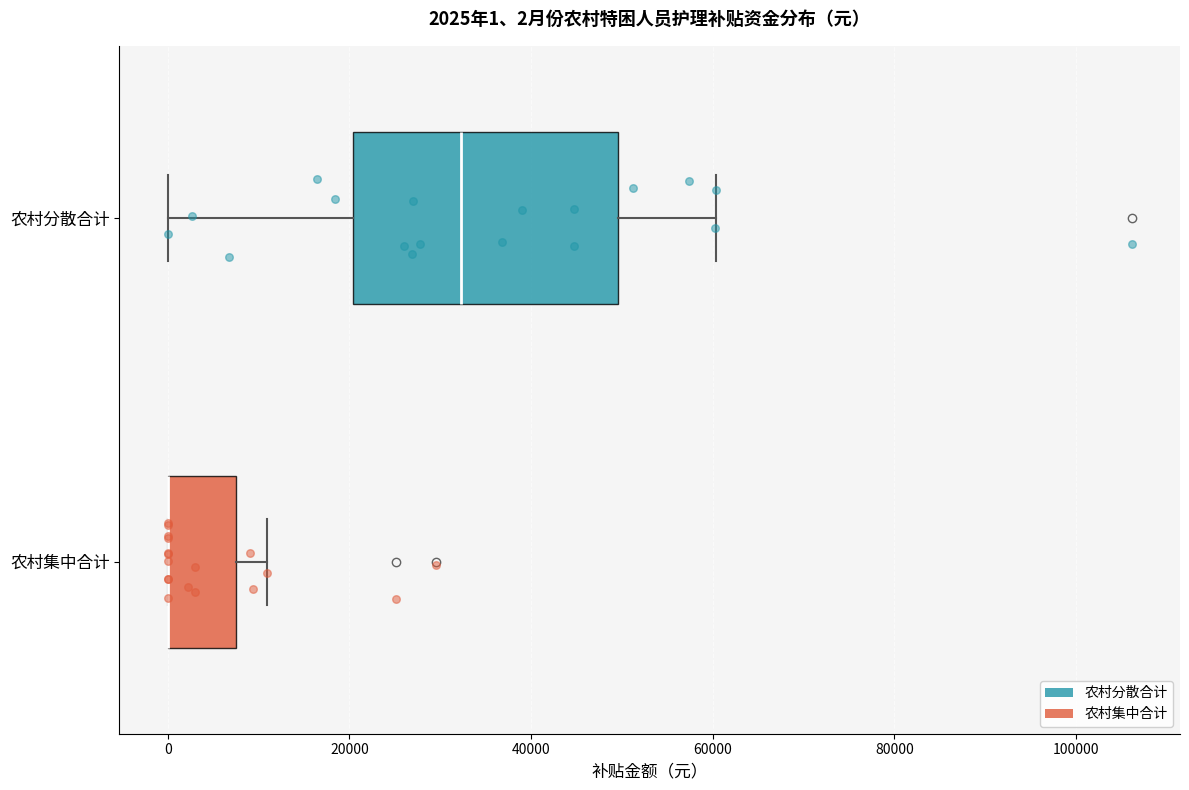

Comparing the boxes themselves (not the whiskers), which one is the widest?

农村分散合计